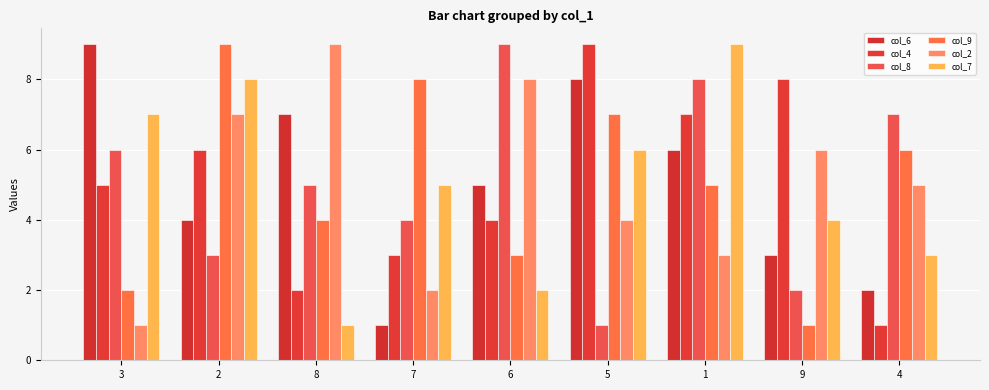

What is the label of the 1st bar from the left?

3